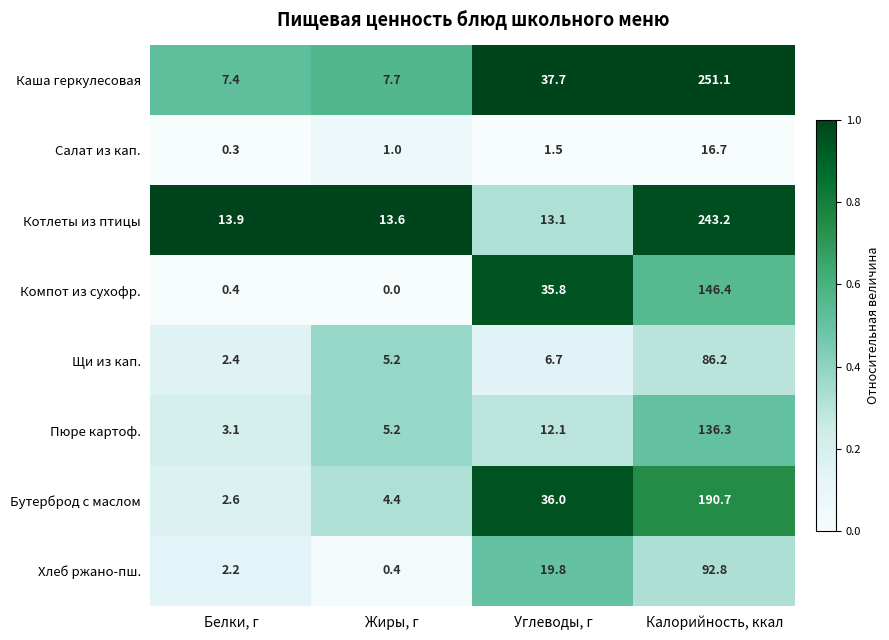

The value of Салат из кап. at Жиры, г is 1.0. True or false?

True